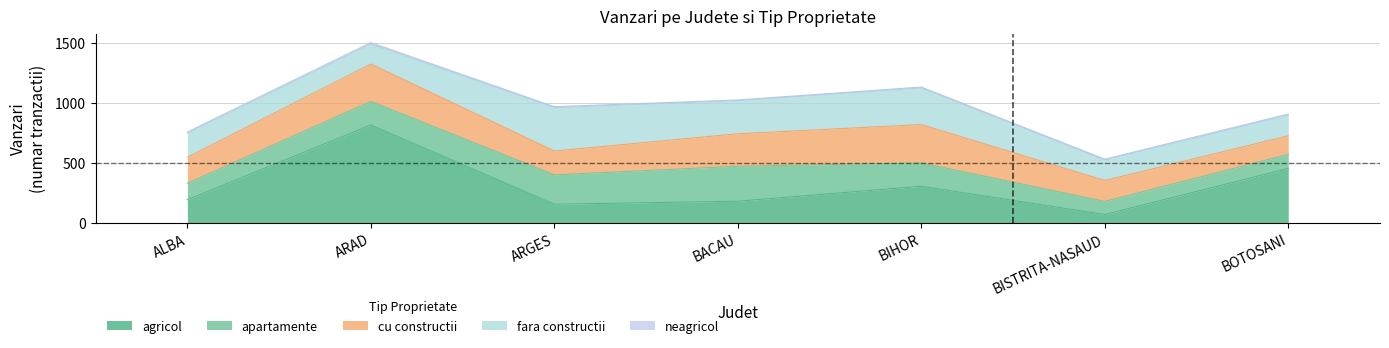

Reading left to right, what are all the values shown in this chart?

agricol: ALBA=196	ARAD=819	ARGES=158	BACAU=183	BIHOR=308	BISTRITA-NASAUD=72	BOTOSANI=457
apartamente: ALBA=137	ARAD=197	ARGES=245	BACAU=292	BIHOR=195	BISTRITA-NASAUD=109	BOTOSANI=117
cu constructii: ALBA=217	ARAD=312	ARGES=199	BACAU=271	BIHOR=320	BISTRITA-NASAUD=175	BOTOSANI=155
fara constructii: ALBA=201	ARAD=166	ARGES=362	BACAU=277	BIHOR=305	BISTRITA-NASAUD=172	BOTOSANI=172
neagricol: ALBA=10	ARAD=13	ARGES=8	BACAU=5	BIHOR=8	BISTRITA-NASAUD=6	BOTOSANI=10